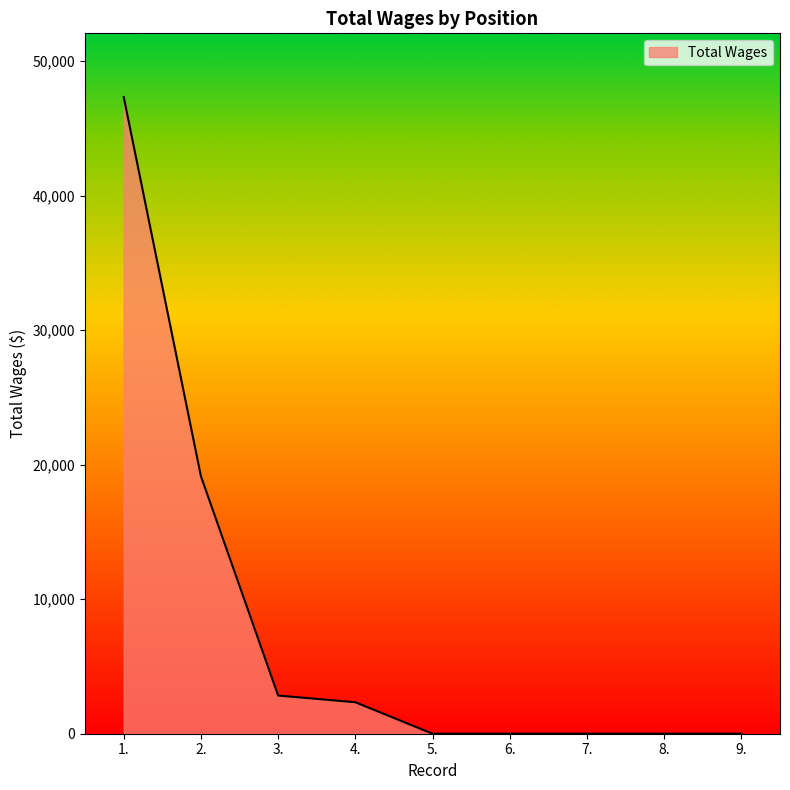

Reading left to right, what are all the values shown in this chart?

1.=47330	2.=19140	3.=2838	4.=2340	5.=0	6.=0	7.=0	8.=0	9.=0